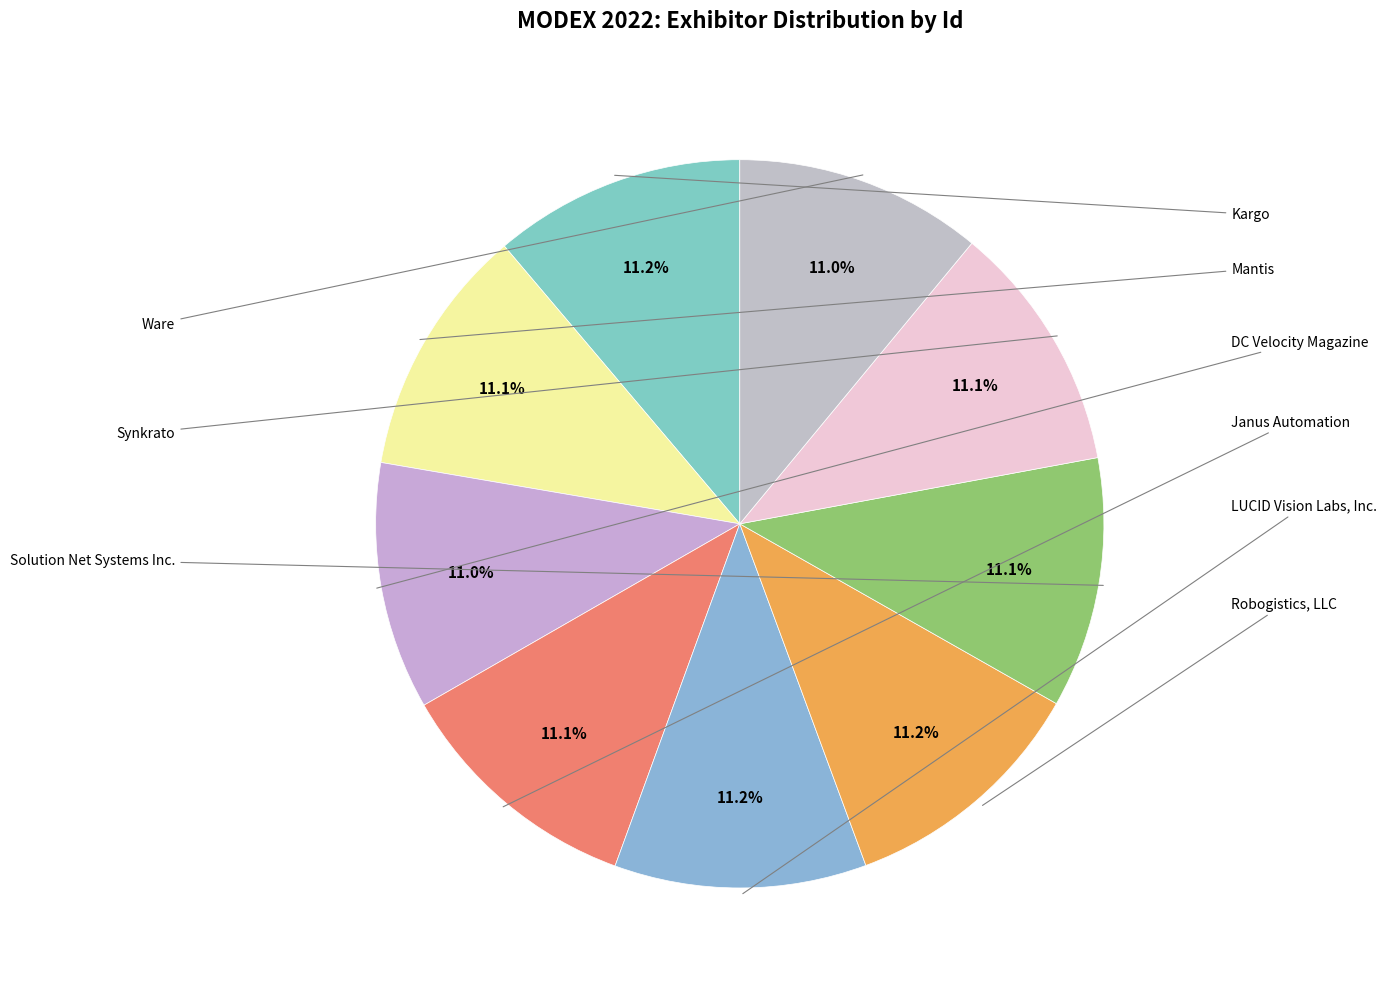

How many slices are in this pie chart?

9